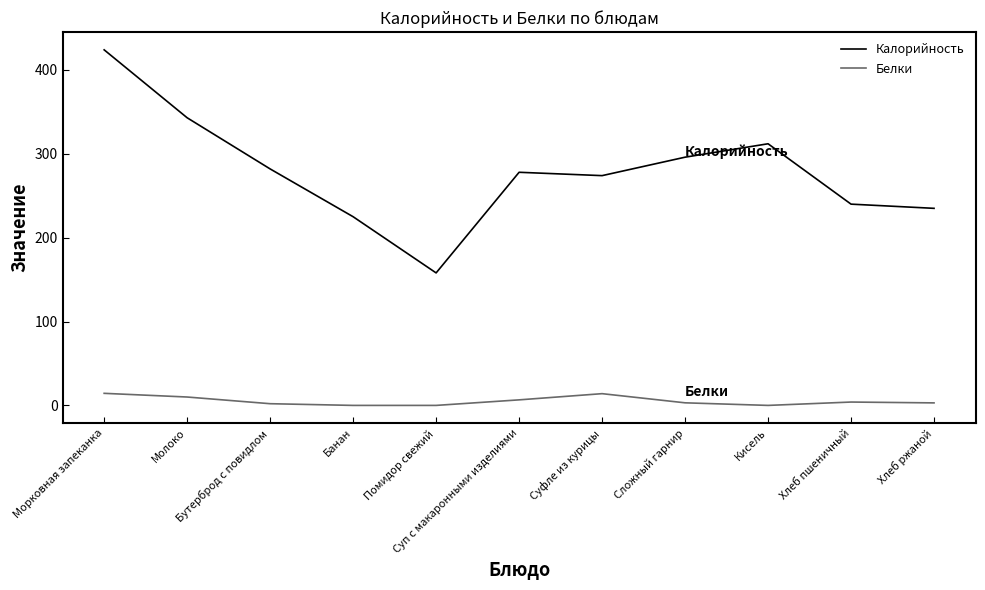

Where is the first local maximum for Калорийность?

Суп с макаронными изделиями